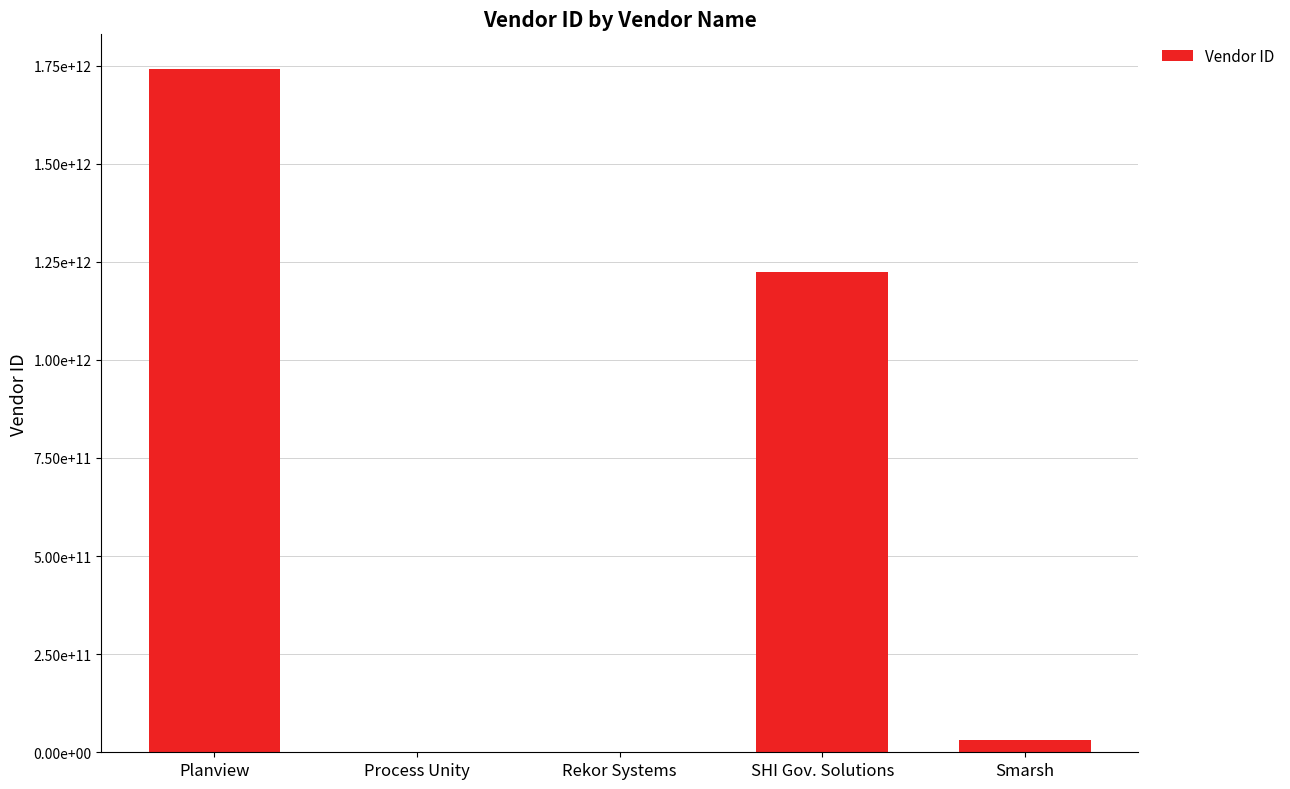

Reading left to right, transcribe all the data shown in this chart.

Planview=1742548407200	Process Unity=200317803	Rekor Systems=815266334	SHI Gov. Solutions=1223695478500	Smarsh=32049146825